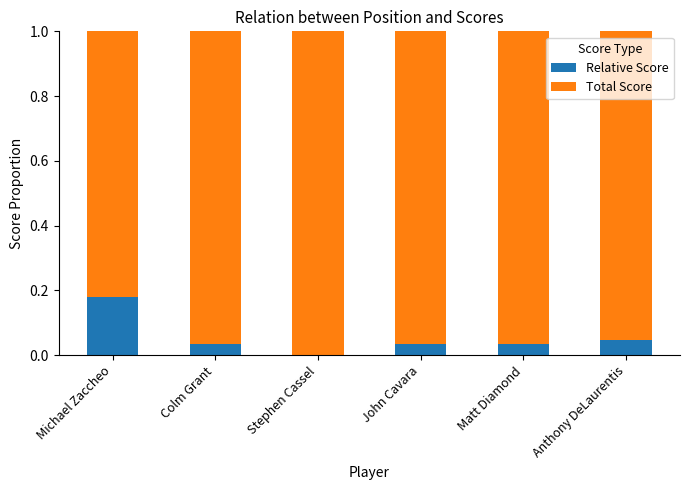

What is the sum of all Relative Score values?

0.3